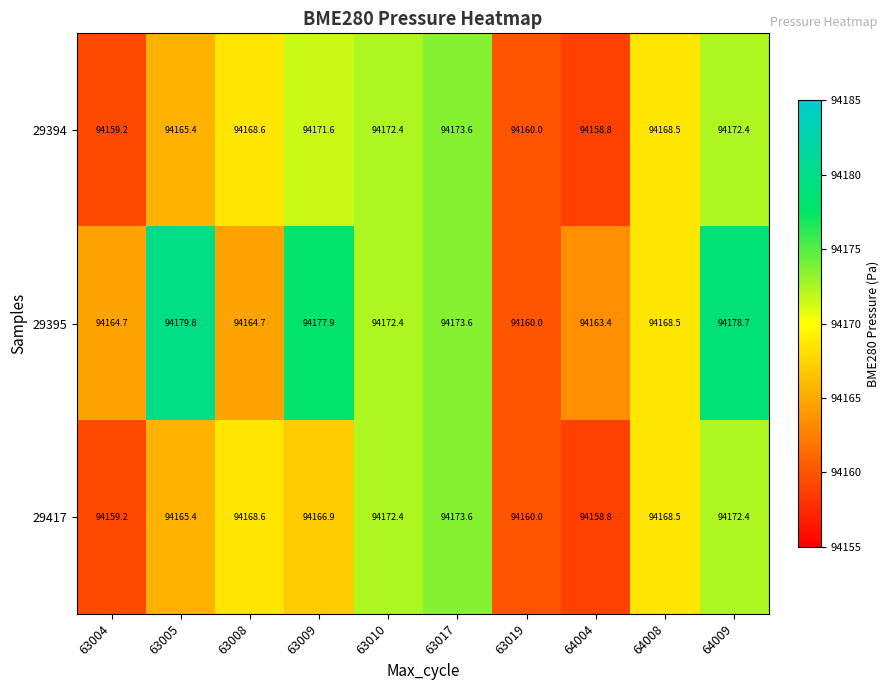

What is the highest value of the 29394 series?

94173.6